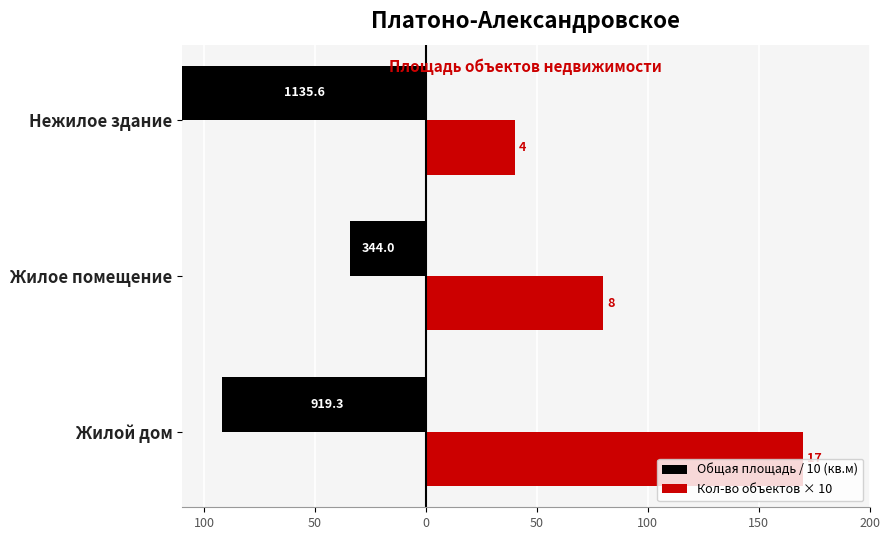

Is it true that Кол-во объектов × 10 equals 8.7 at Нежилое здание?

False